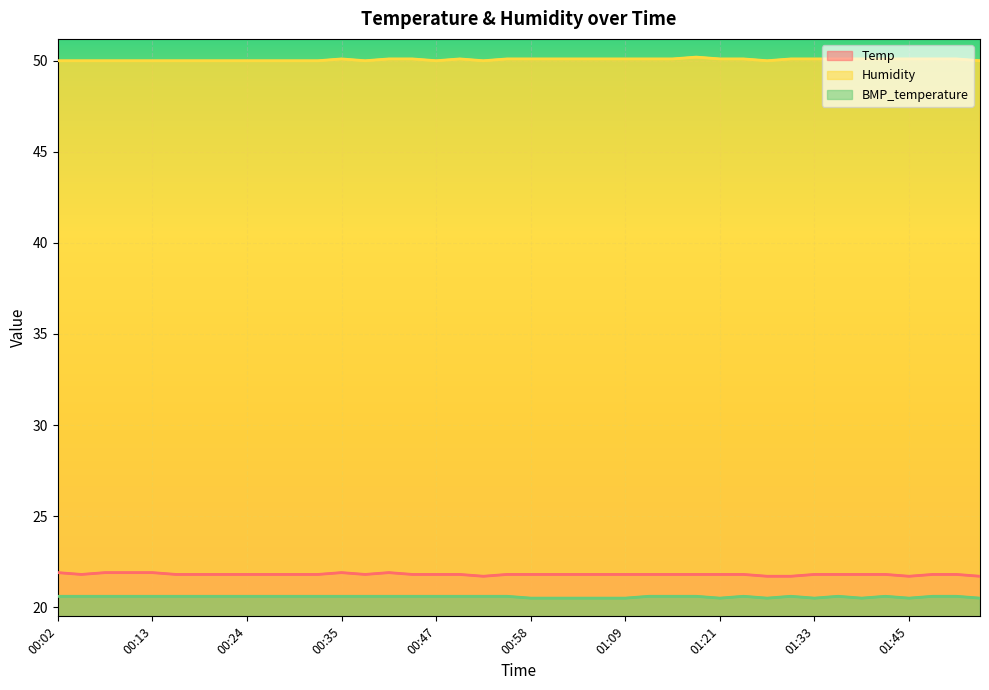

Reading left to right, list all the values displayed in this chart.

Temp: 00:02=21.9	00:05=21.8	00:07=21.9	00:10=21.9	00:13=21.9	00:16=21.8	00:19=21.8	00:21=21.8	00:24=21.8	00:27=21.8	00:30=21.8	00:32=21.8	00:35=21.9	00:38=21.8	00:41=21.9	00:44=21.8	00:47=21.8	00:50=21.8	00:53=21.7	00:55=21.8	00:58=21.8	01:01=21.8	01:04=21.8	01:06=21.8	01:09=21.8	01:12=21.8	01:15=21.8	01:18=21.8	01:21=21.8	01:24=21.8	01:27=21.7	01:30=21.7	01:33=21.8	01:36=21.8	01:39=21.8	01:42=21.8	01:45=21.7	01:47=21.8	01:50=21.8	01:53=21.7
Humidity: 00:02=50.0	00:05=50.0	00:07=50.0	00:10=50.0	00:13=50.0	00:16=50.0	00:19=50.0	00:21=50.0	00:24=50.0	00:27=50.0	00:30=50.0	00:32=50.0	00:35=50.1	00:38=50.0	00:41=50.1	00:44=50.1	00:47=50.0	00:50=50.1	00:53=50.0	00:55=50.1	00:58=50.1	01:01=50.1	01:04=50.1	01:06=50.1	01:09=50.1	01:12=50.1	01:15=50.1	01:18=50.2	01:21=50.1	01:24=50.1	01:27=50.0	01:30=50.1	01:33=50.1	01:36=50.1	01:39=50.1	01:42=50.1	01:45=50.1	01:47=50.1	01:50=50.1	01:53=50.0
BMP_temperature: 00:02=20.6	00:05=20.6	00:07=20.6	00:10=20.6	00:13=20.6	00:16=20.6	00:19=20.6	00:21=20.6	00:24=20.6	00:27=20.6	00:30=20.6	00:32=20.6	00:35=20.6	00:38=20.6	00:41=20.6	00:44=20.6	00:47=20.6	00:50=20.6	00:53=20.6	00:55=20.6	00:58=20.5	01:01=20.5	01:04=20.5	01:06=20.5	01:09=20.5	01:12=20.6	01:15=20.6	01:18=20.6	01:21=20.5	01:24=20.6	01:27=20.5	01:30=20.6	01:33=20.5	01:36=20.6	01:39=20.5	01:42=20.6	01:45=20.5	01:47=20.6	01:50=20.6	01:53=20.5